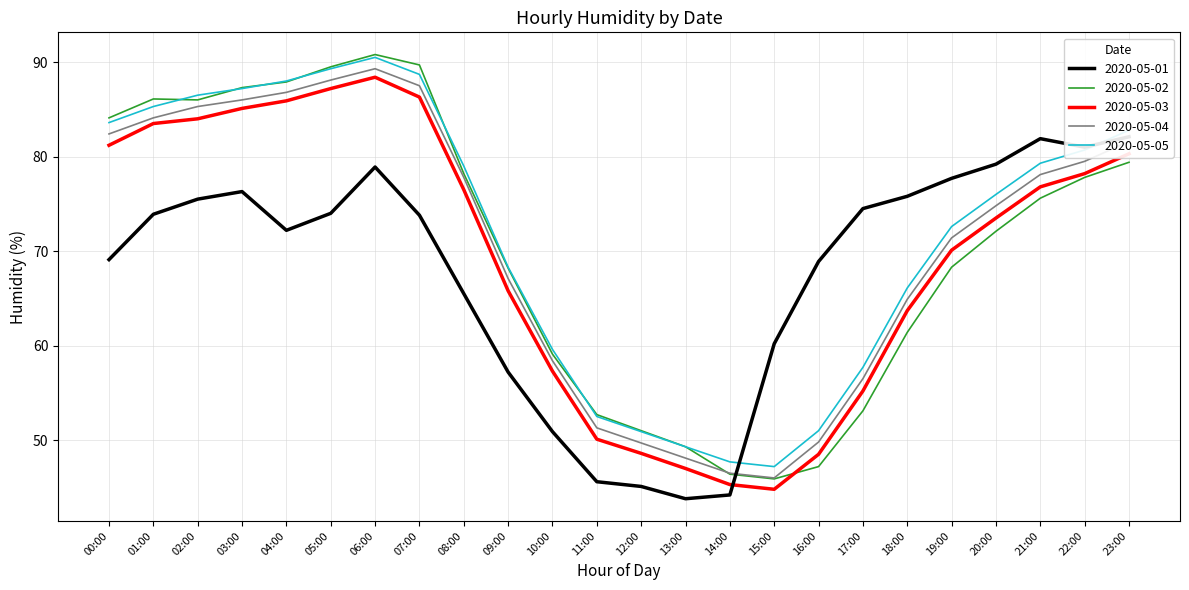

What is the maximum value shown in the chart?

90.8